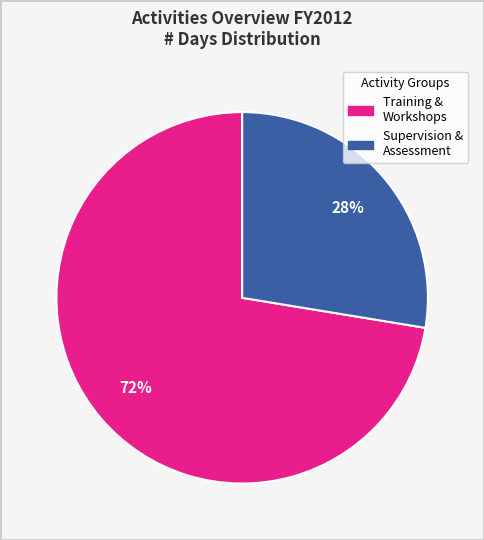

How many segments does this pie chart have?

2